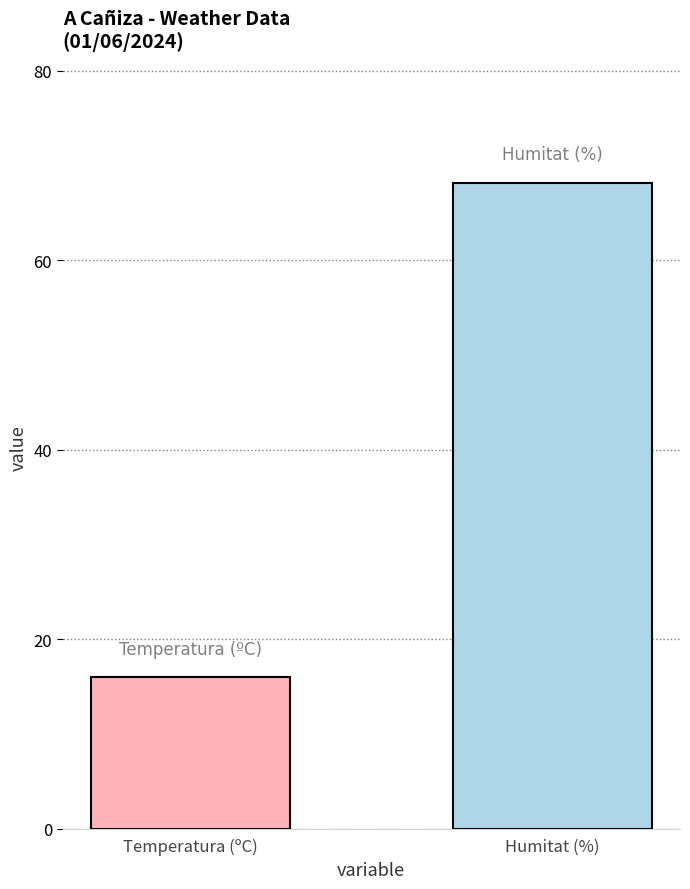

What is the maximum value shown in the chart?

68.2